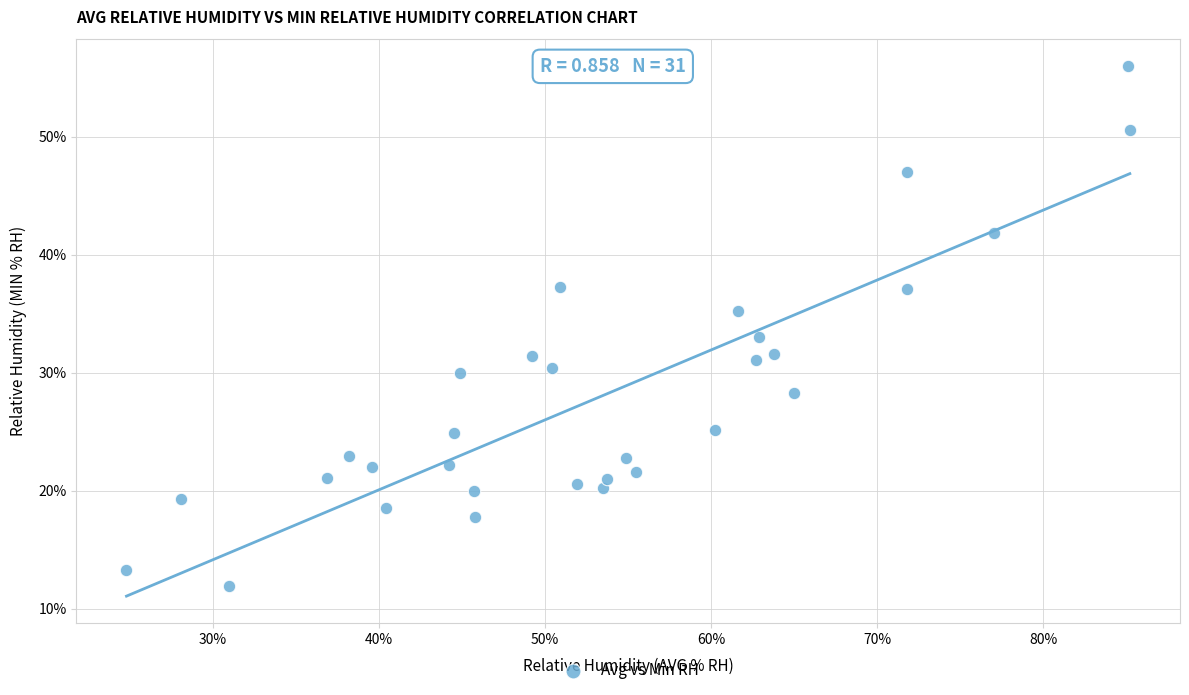

What is the range of X values (max minus min)?

60.4